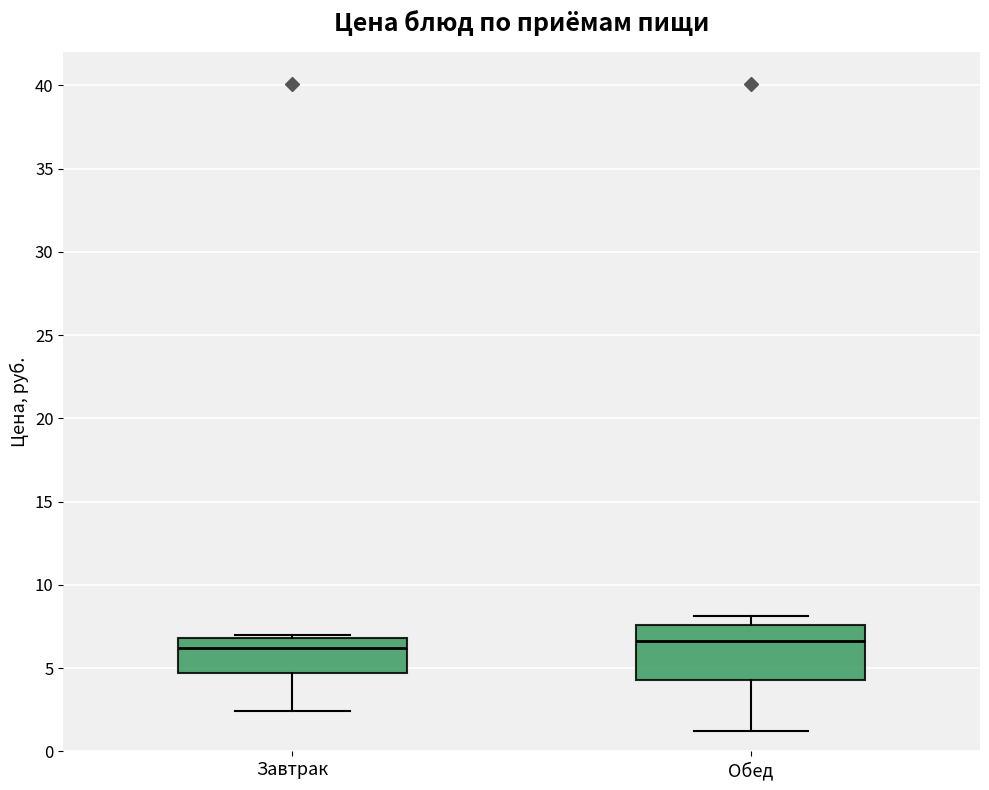

Reading left to right, read every box against the y-axis: the position of its median line, the range the box covers, and the ends of its whiskers. The values are not printed on the chart, so give them approximately, as read against the axis.

Завтрак: median 6.0, box 4.5 to 7.0, whiskers 2.5 to 7.0 (just above the box's upper edge)
Обед: median 6.5, box 4.5 to 7.5, whiskers 1.0 to 8.0